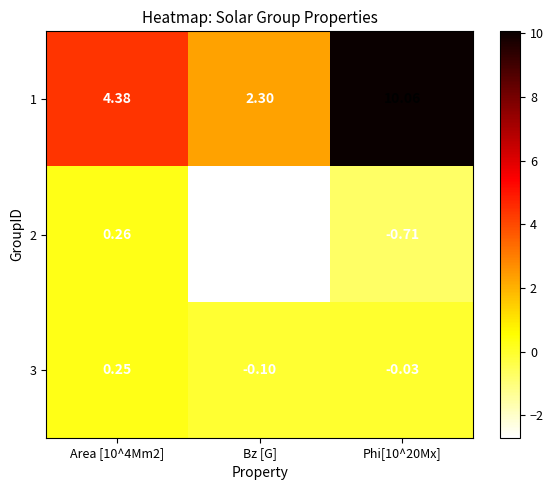

At which label does 1 reach its minimum?

Bz [G]